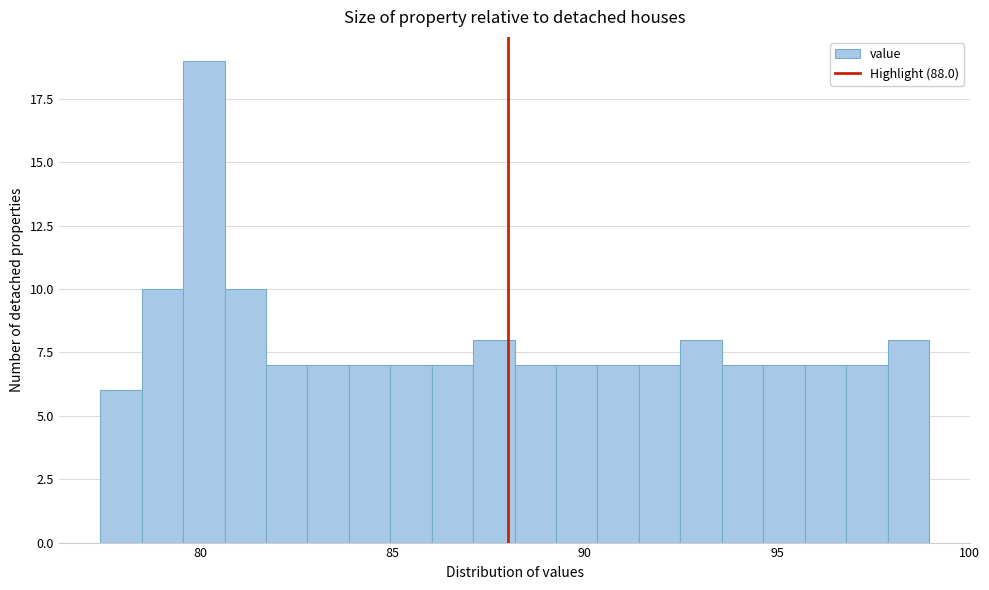

Around what value on the x-axis is the tallest bar? Give the approximate position of its centre, as read against the axis.

80.0